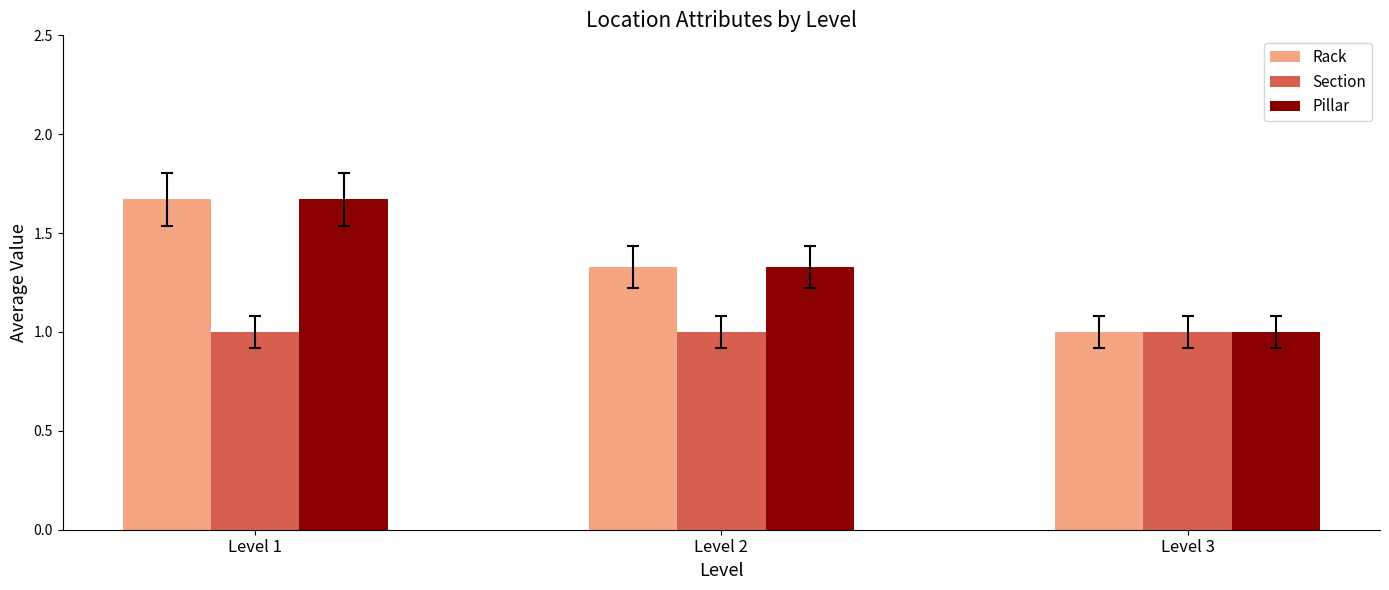

What is the difference between the maximum and minimum values in the Rack series?

0.7